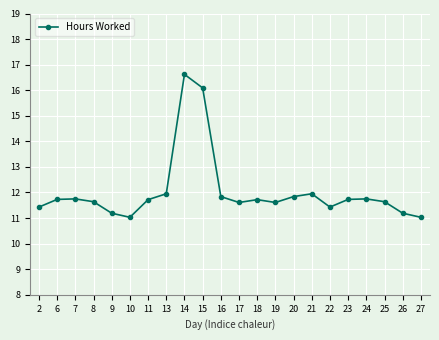

What is the value of the 5th point from the left?

11.2